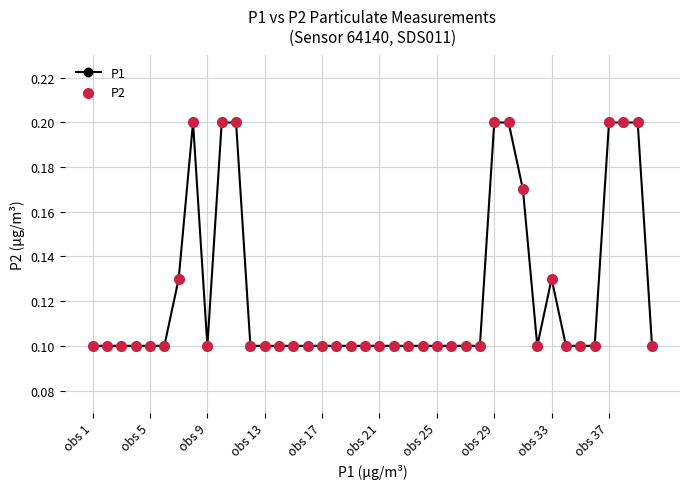

Count the values in the range 0 to 1.

40